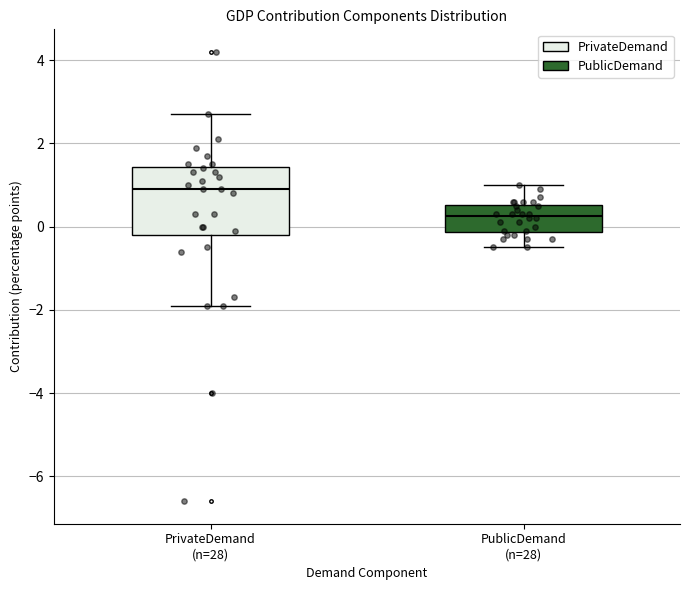

Which box's median line is the highest?

PrivateDemand (n=28)